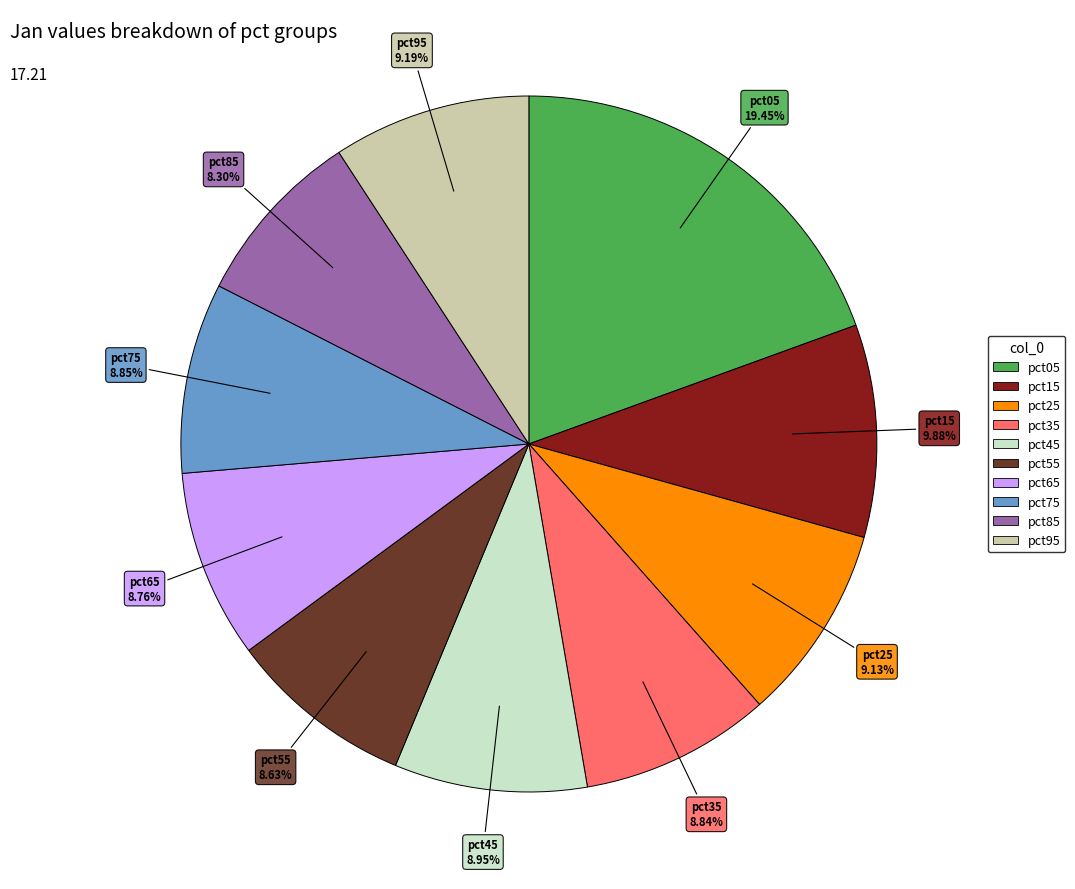

What percentage is the pct15 slice, to the nearest percent?

10%